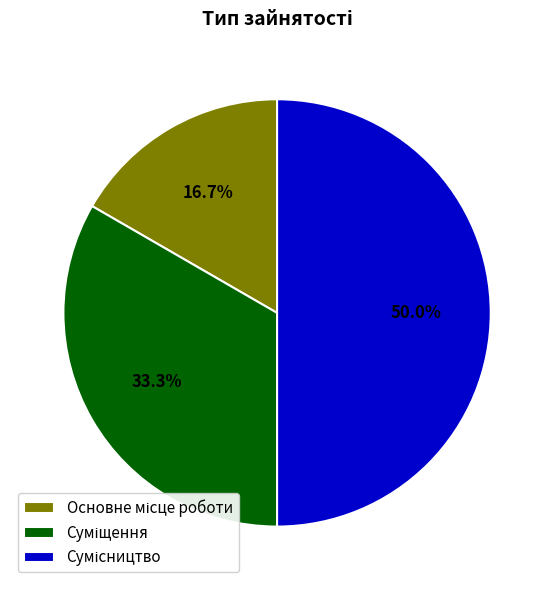

To the nearest percent, what is the average slice percentage?

33%